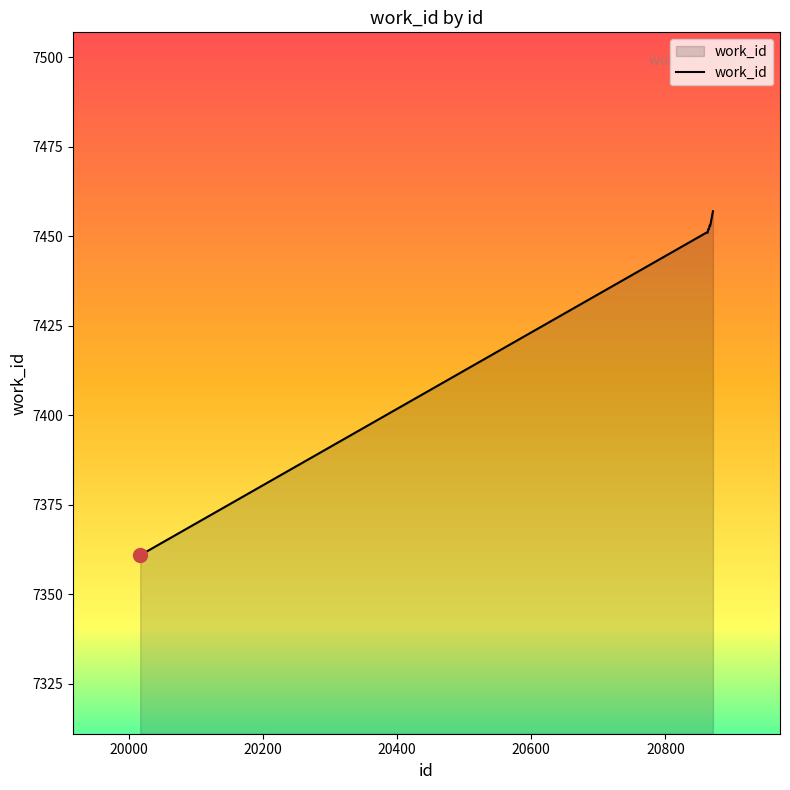

What is the difference between the maximum and minimum values?

96